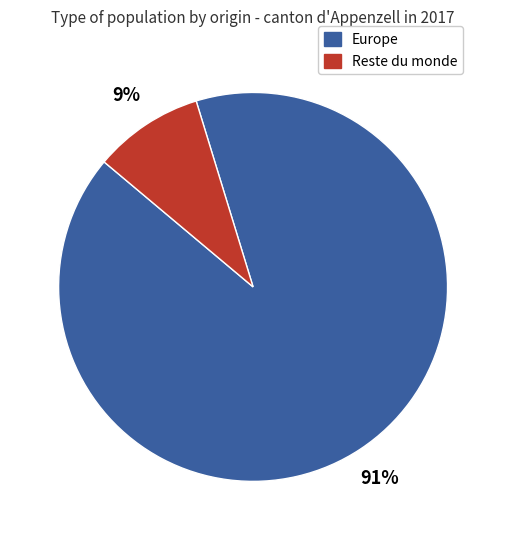

Count the number of slices in the pie.

2